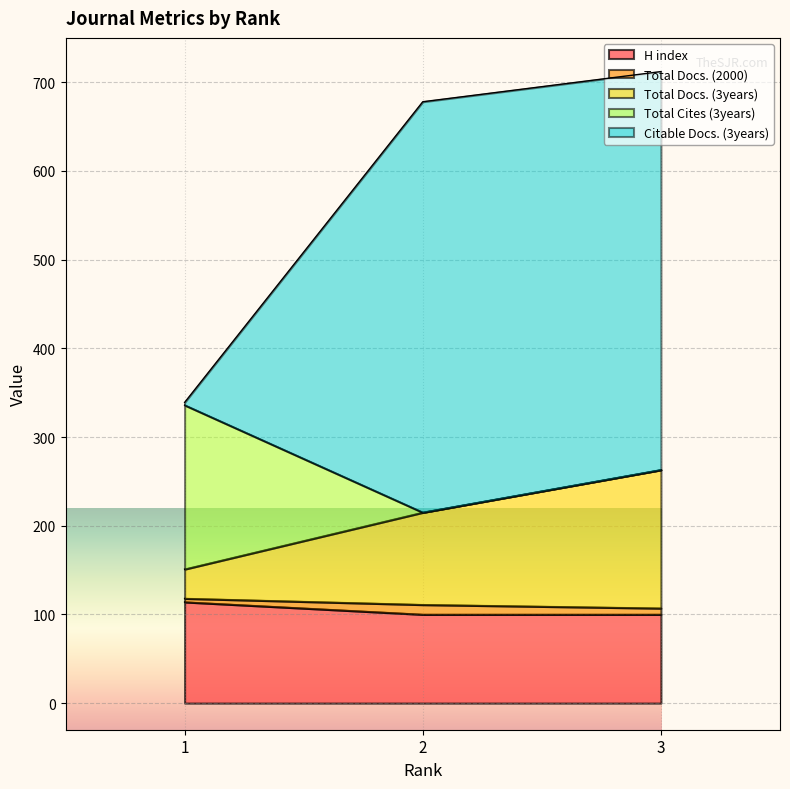

Which label corresponds to the smallest value in the chart?

2